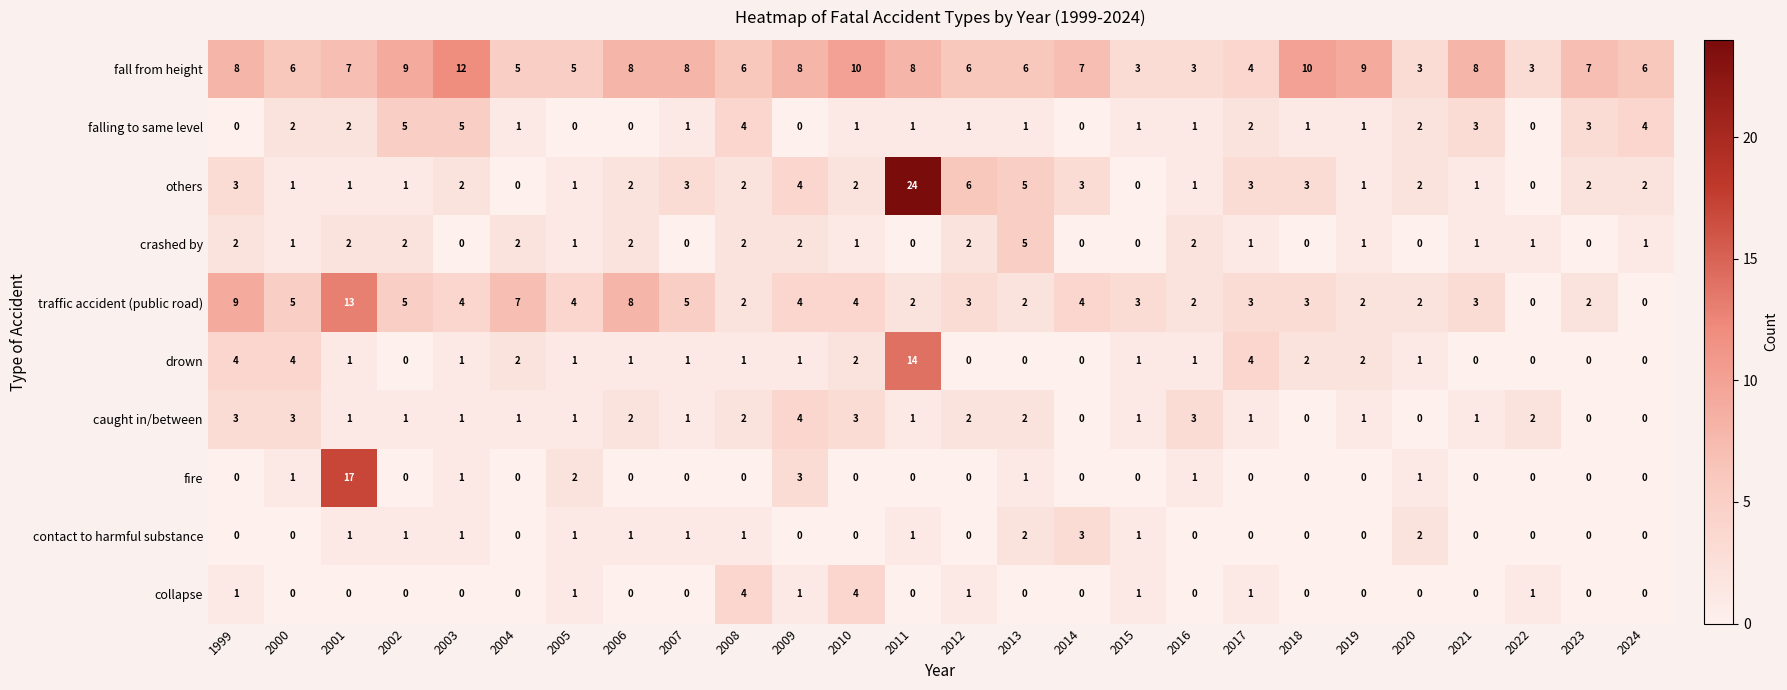

What is the greatest value displayed?

24